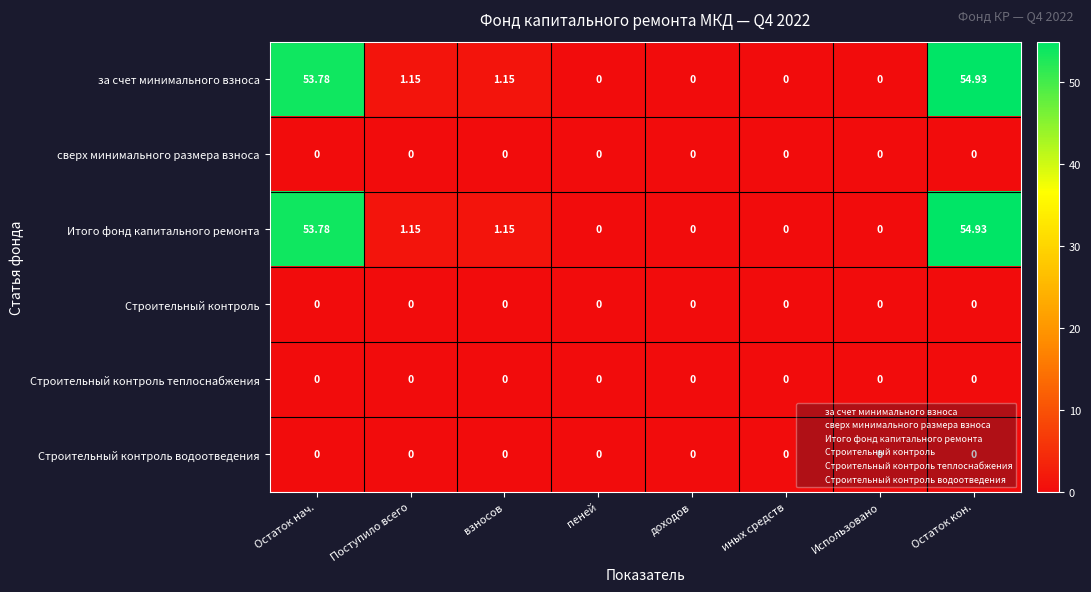

Is the value of Строительный контроль водоотведения at Остаток нач. greater than the value of Итого фонд капитального ремонта at Остаток кон.?

No